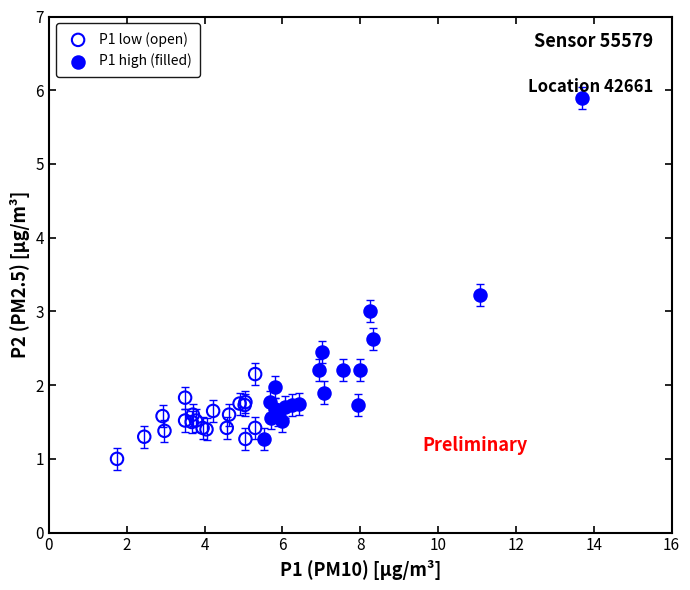

Which series contains the lowest Y value?

P1 low (open)